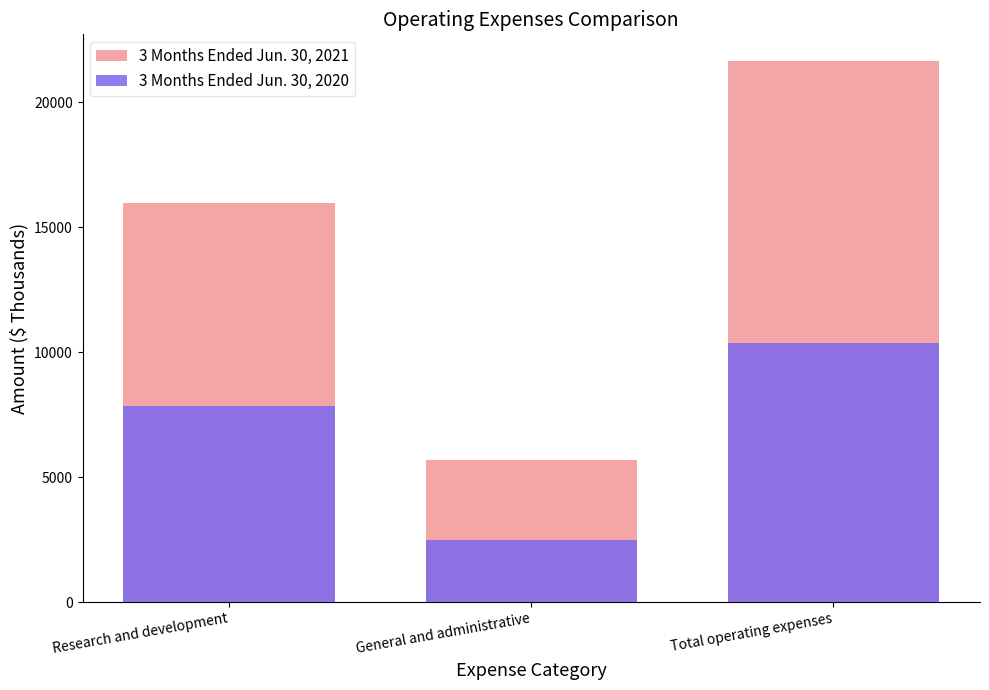

Rank the series by their average value, from lowest to highest.

3 Months Ended Jun. 30, 2020, 3 Months Ended Jun. 30, 2021